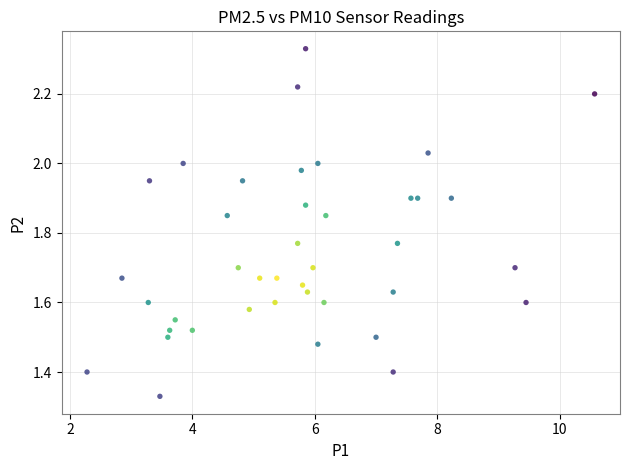

What is the range of Y values (max minus min)?

1.0